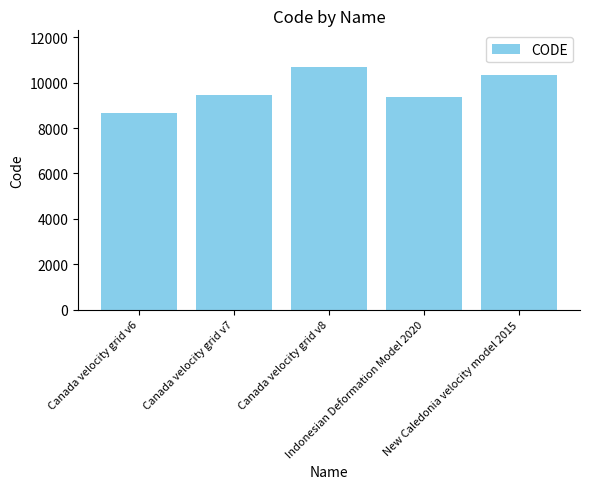

What is the greatest value displayed?

10707